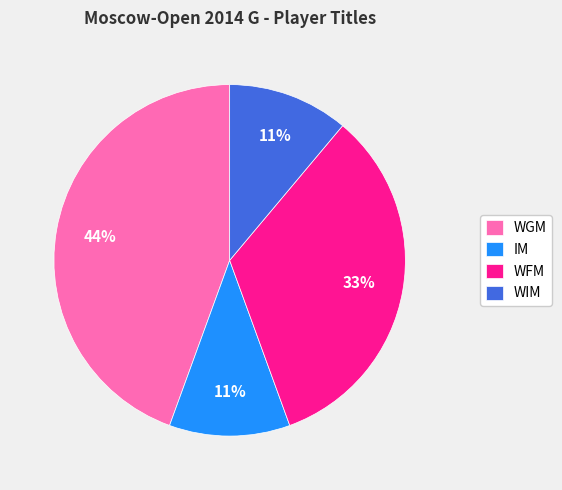

To the nearest percent, what is the combined percentage of WGM and WFM?

78%